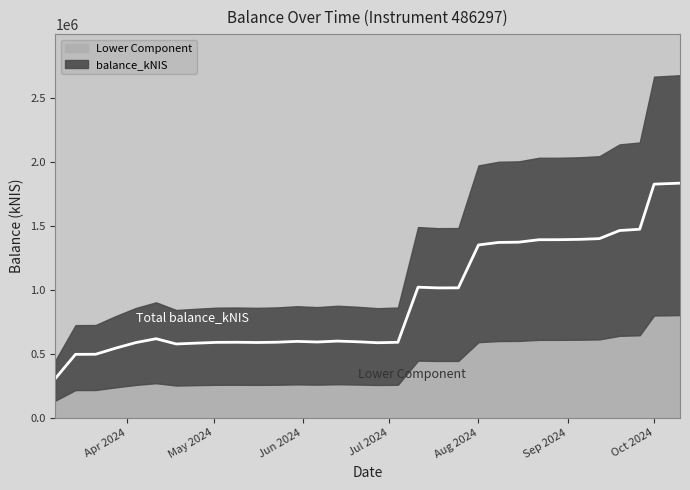

Rank the categories by value from highest to lowest.

2024-10-10, 2024-10-01, 2024-09-26, 2024-09-19, 2024-09-12, 2024-09-05, 2024-08-29, 2024-08-22, 2024-08-15, 2024-08-08, 2024-08-01, 2024-07-11, 2024-07-25, 2024-07-18, 2024-04-11, 2024-06-13, 2024-05-30, 2024-06-20, 2024-06-06, 2024-05-23, 2024-05-09, 2024-07-04, 2024-05-02, 2024-05-16, 2024-04-04, 2024-06-27, 2024-04-25, 2024-04-18, 2024-03-28, 2024-03-21, 2024-03-14, 2024-03-07